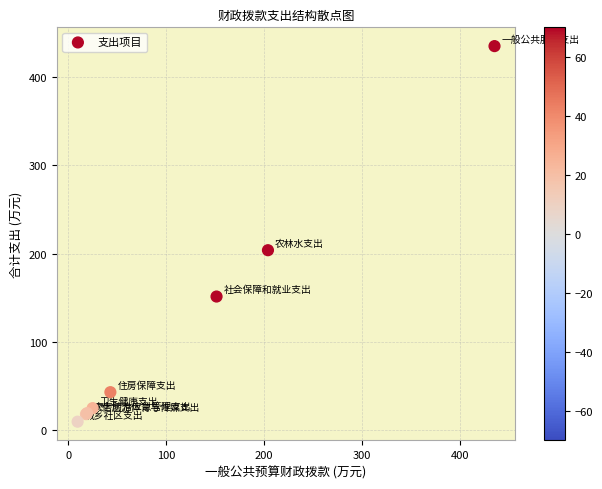

What Y value in the scatter plot is closest to 222?

203.8